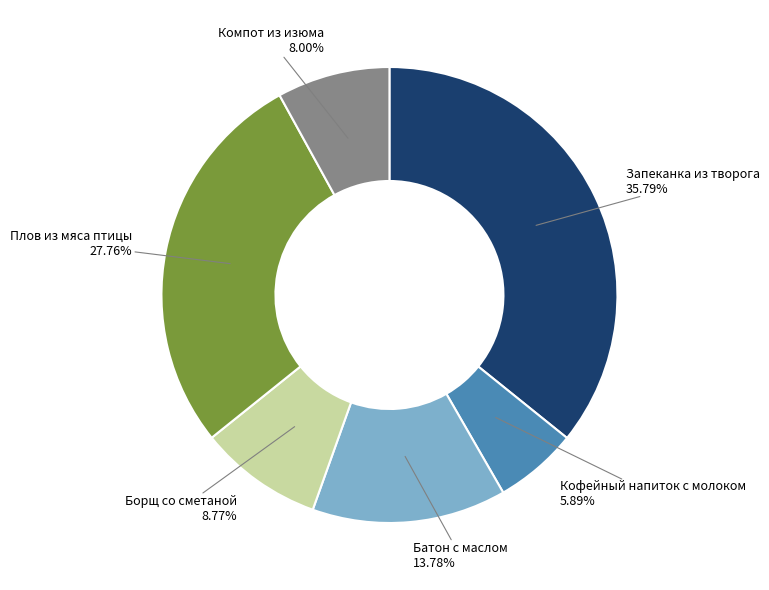

Count the number of slices in the pie.

6